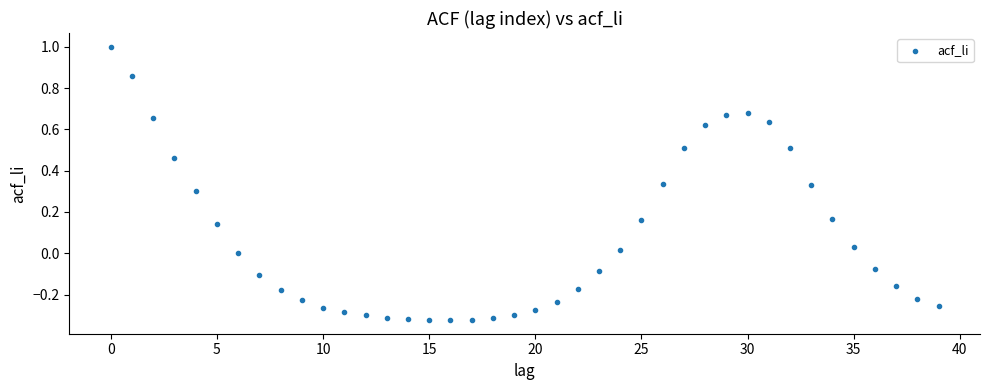

Count the number of points in this scatter plot.

40